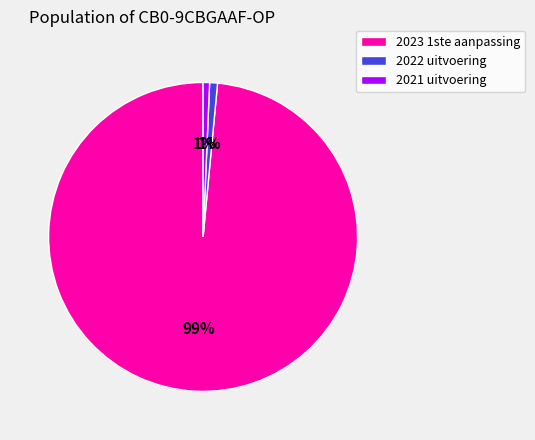

What percentage is the 2021 uitvoering slice, to the nearest percent?

1%